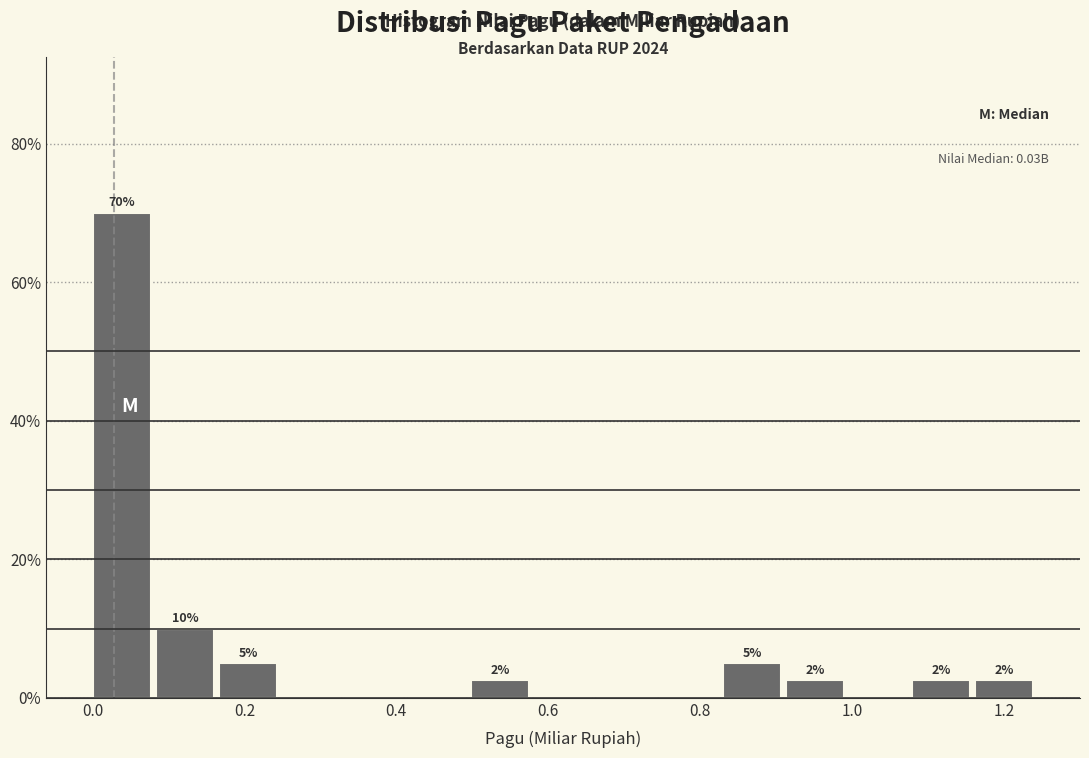

Over which range of the x-axis is the bar tallest?

0.00 to 0.08